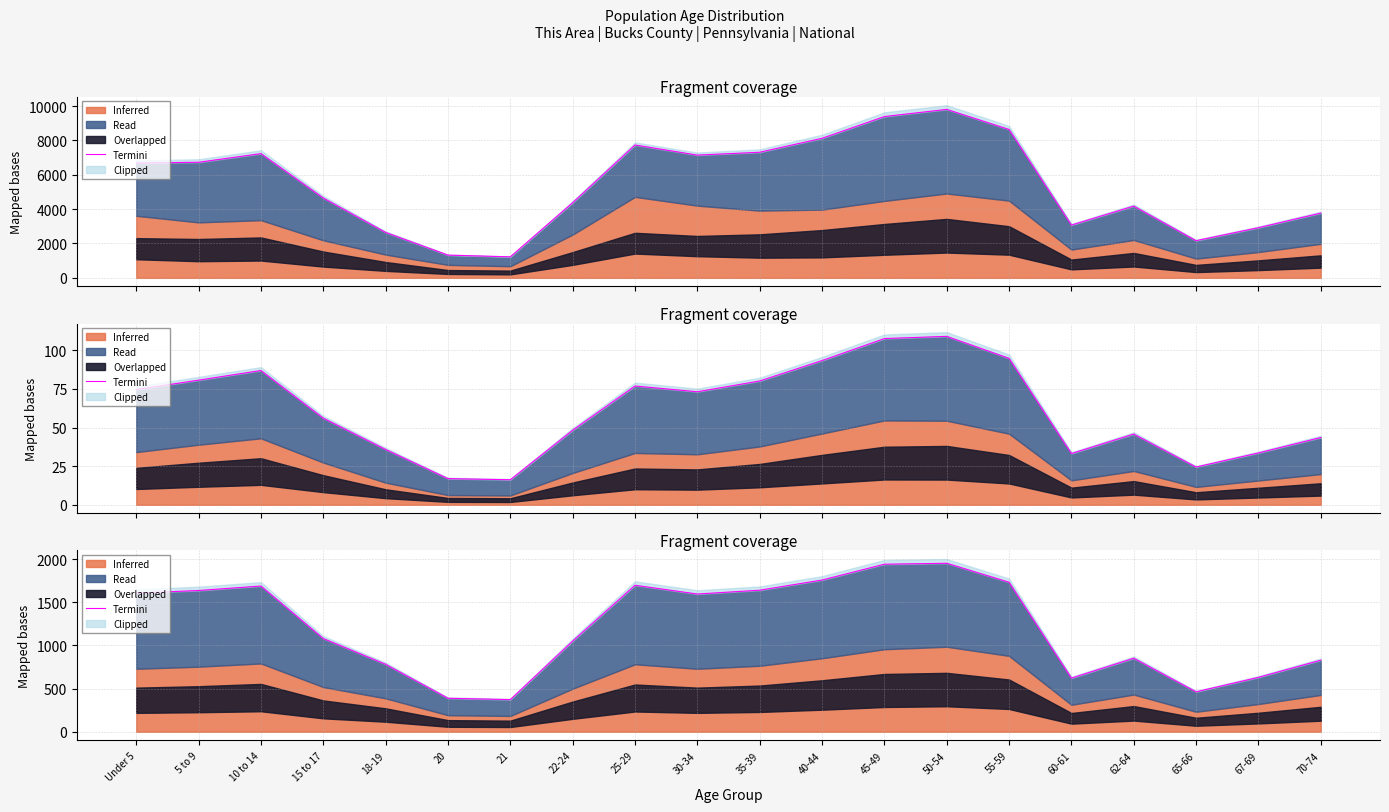

What is the ratio of the value at Under 5 to the value at 70-74?

1.9